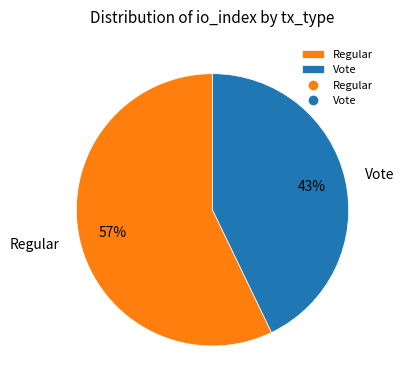

Combined, do Vote and Regular account for over 50%?

Yes